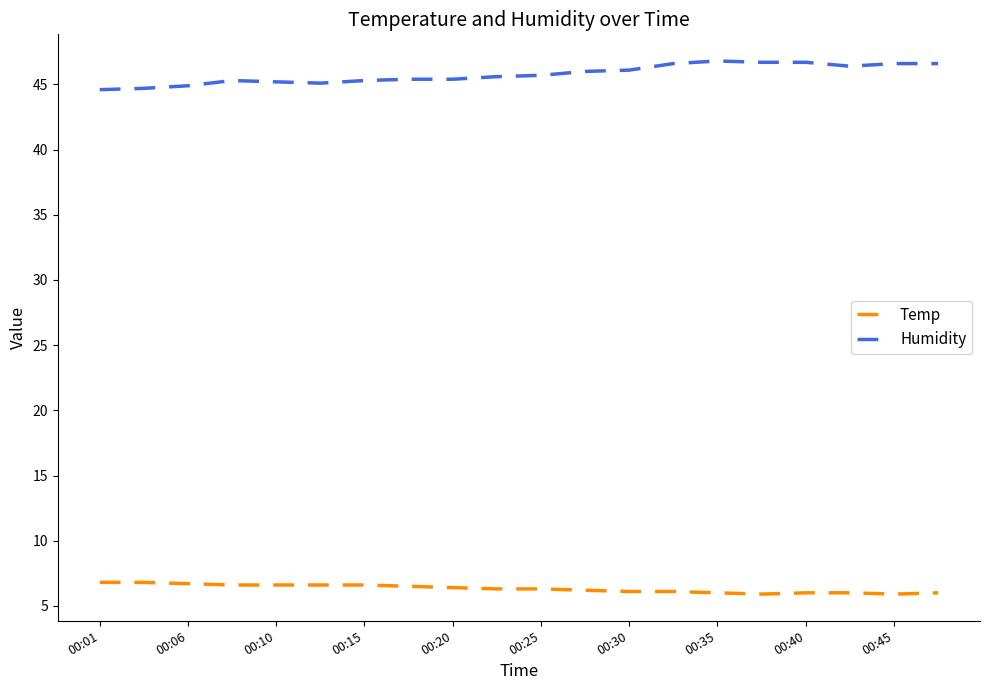

True or false: Humidity and Temp cross at least once.

False